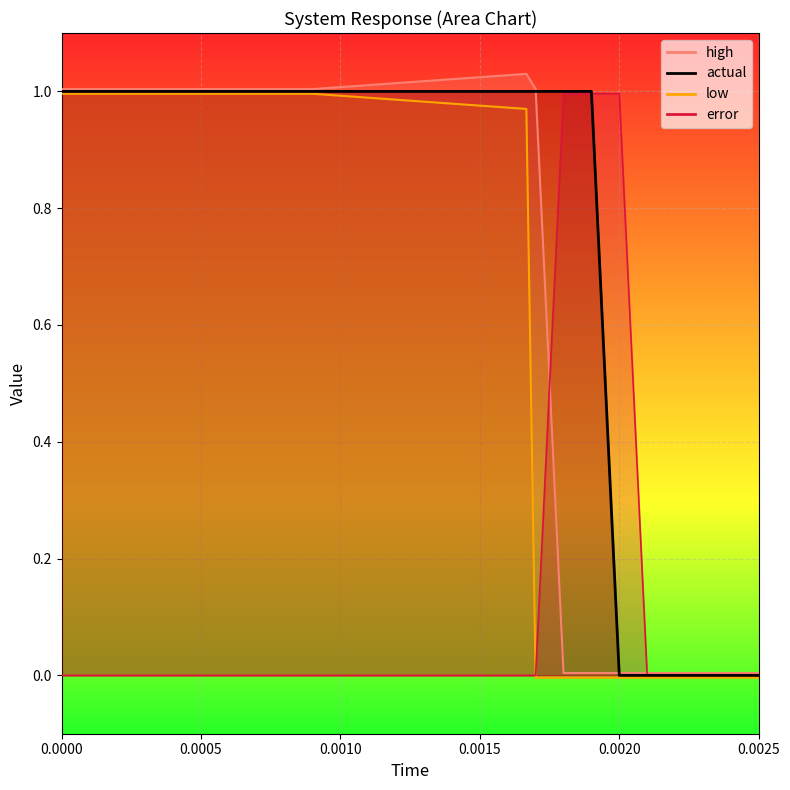

What is the maximum value shown in the chart?

1.0